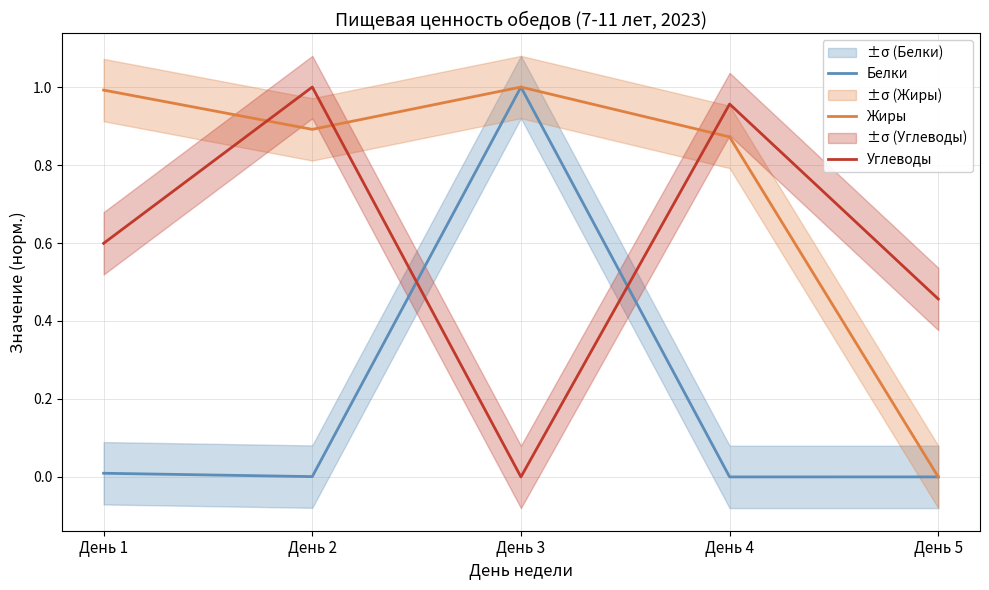

Reading left to right, transcribe all the data shown in this chart.

Белки: День 1=0.0	День 2=0.0	День 3=1.0	День 4=0.0	День 5=0.0
Жиры: День 1=1.0	День 2=0.9	День 3=1.0	День 4=0.9	День 5=0.0
Углеводы: День 1=0.6	День 2=1.0	День 3=0.0	День 4=1.0	День 5=0.5